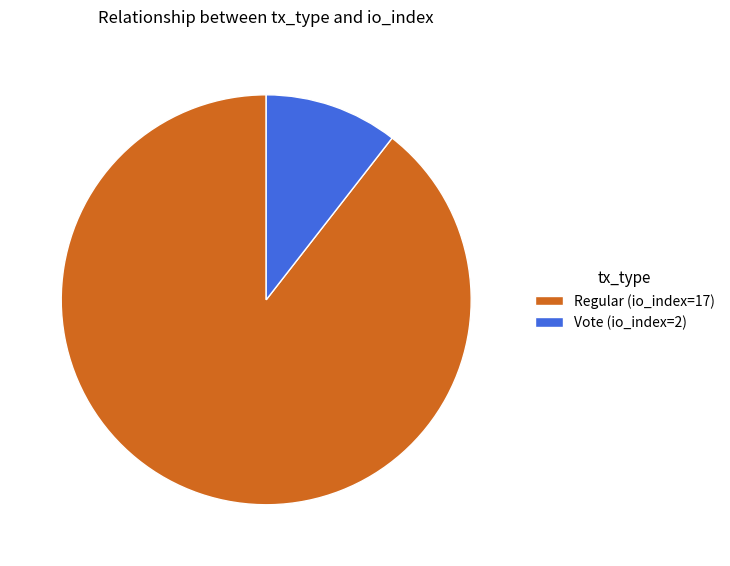

Which slice is the smallest?

Vote (io_index=2)